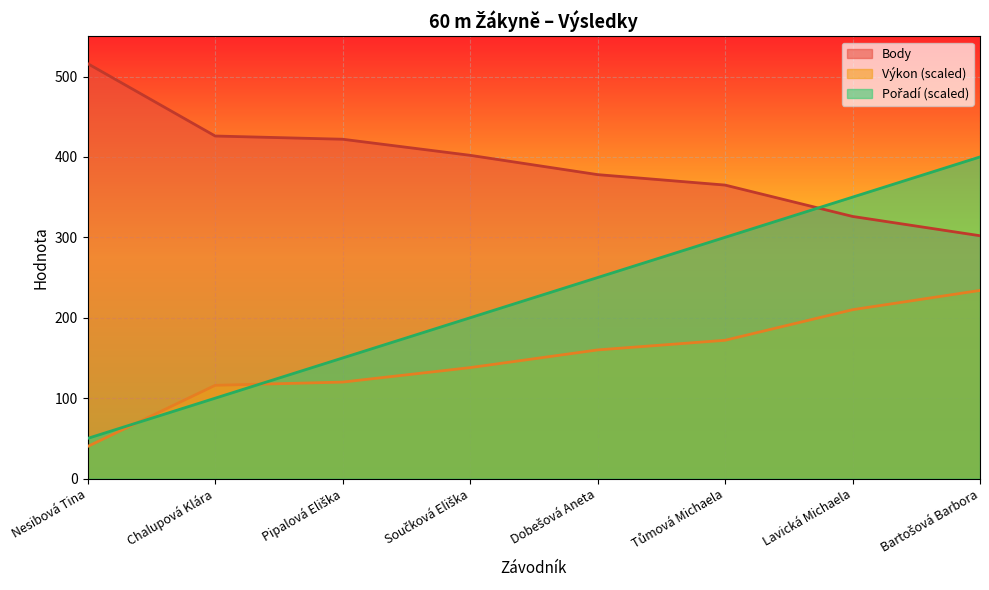

Which category has the highest value in the Pořadí series?

Bartošová Barbora